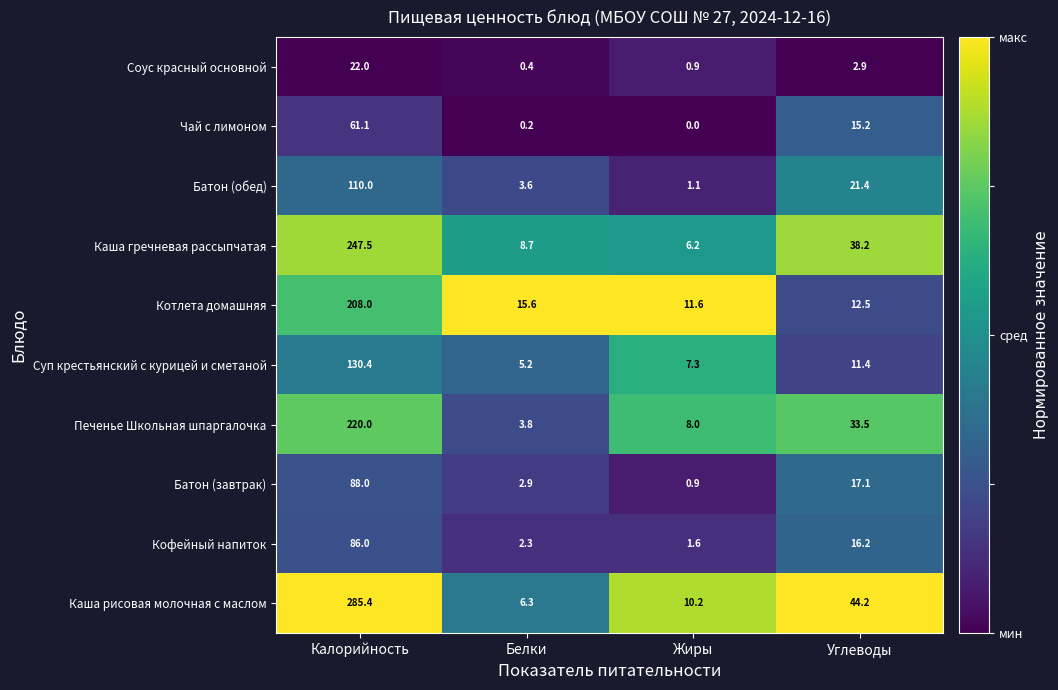

What is the total value across all series at Углеводы?

212.6